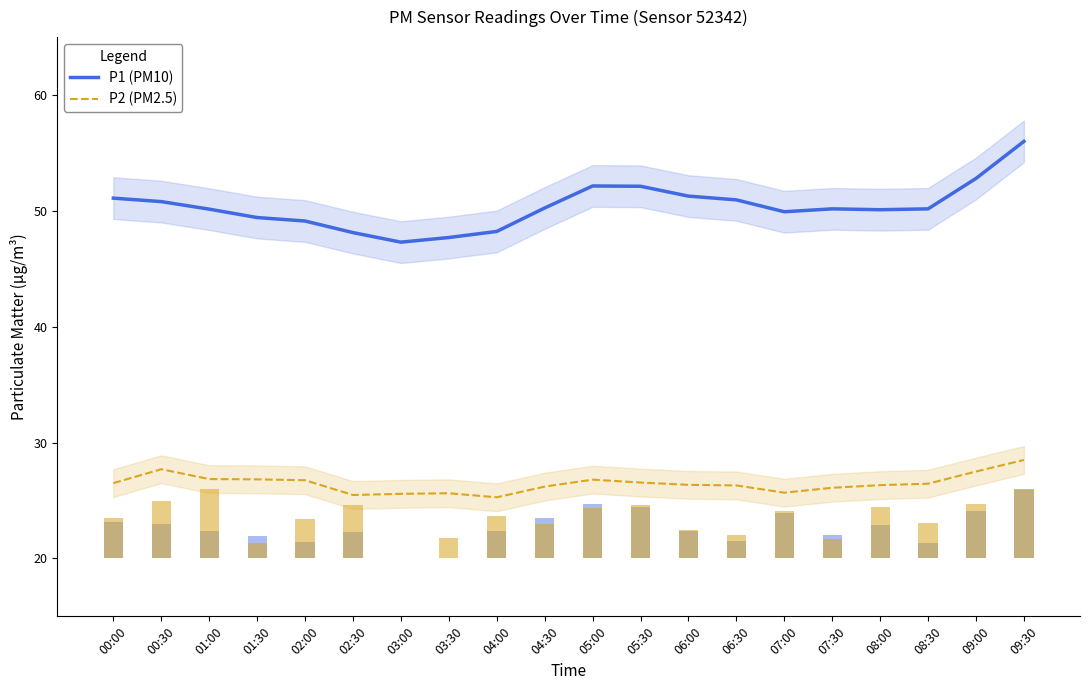

How many bars are there in total?

40